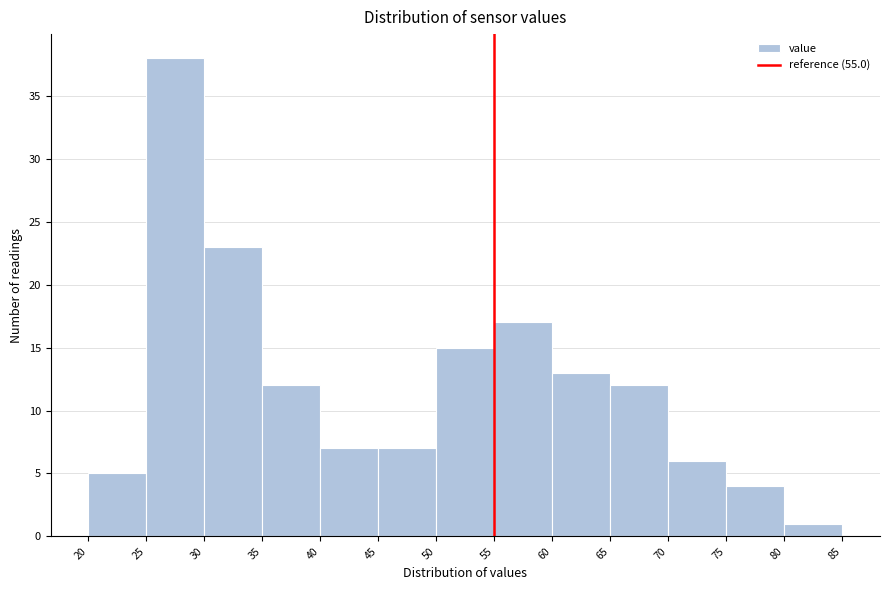

How tall is the bar that spans 30 to 35 on the x-axis? The values are not printed on the chart, so give them approximately, as read against the axis.

23